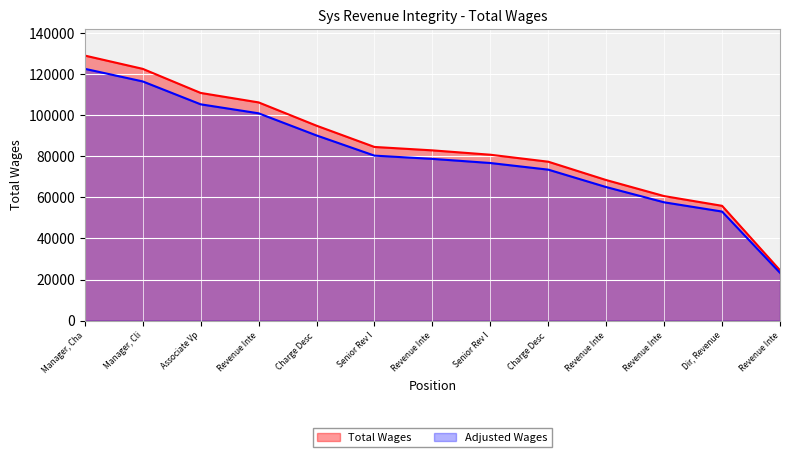

Approximately how many times larger is the value at Charge Desc compared to Manager, Cha?

0.7